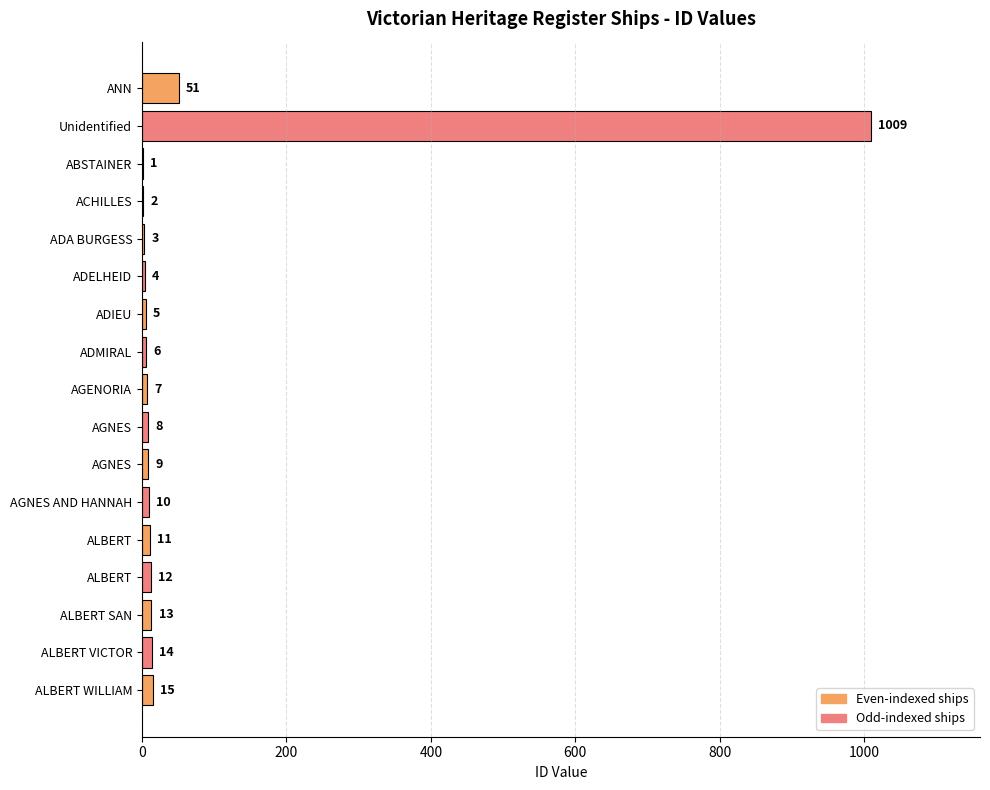

Are the bars horizontal?

Yes